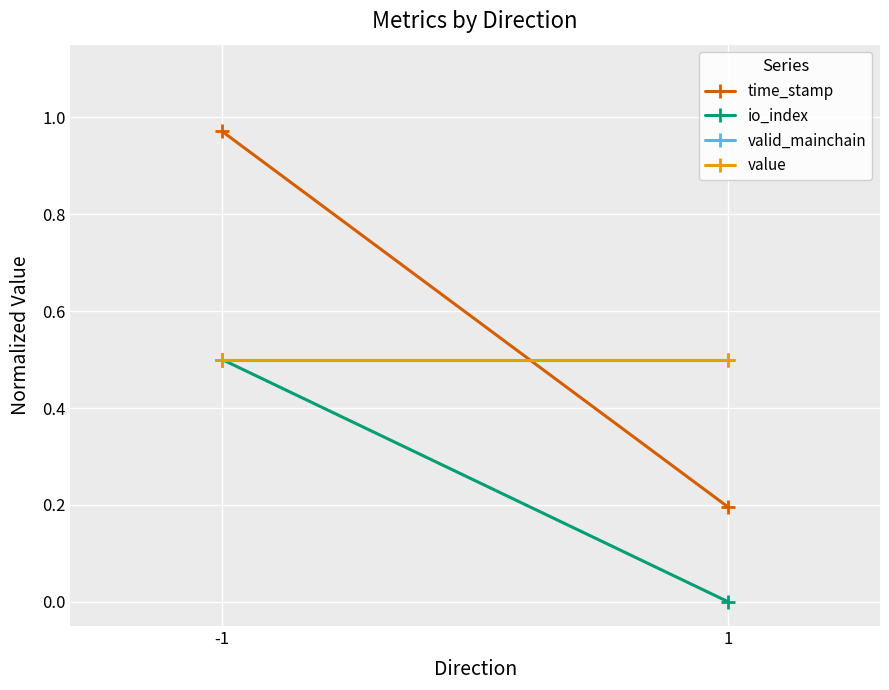

Which series has the widest spread of values?

time_stamp